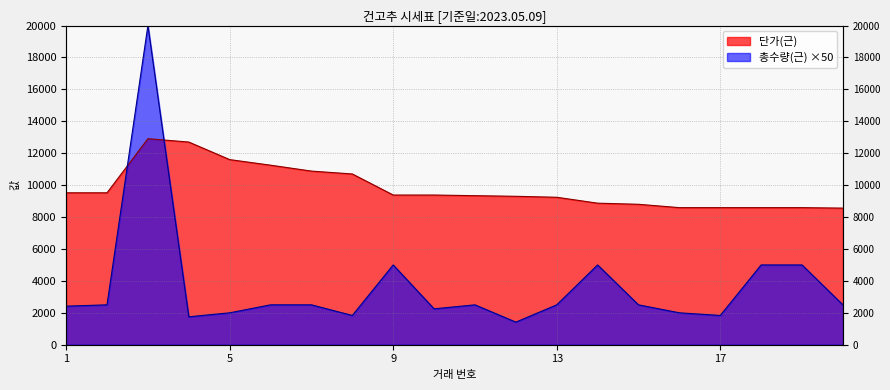

How many interior local peaks does the 총수량(근) series have?

4